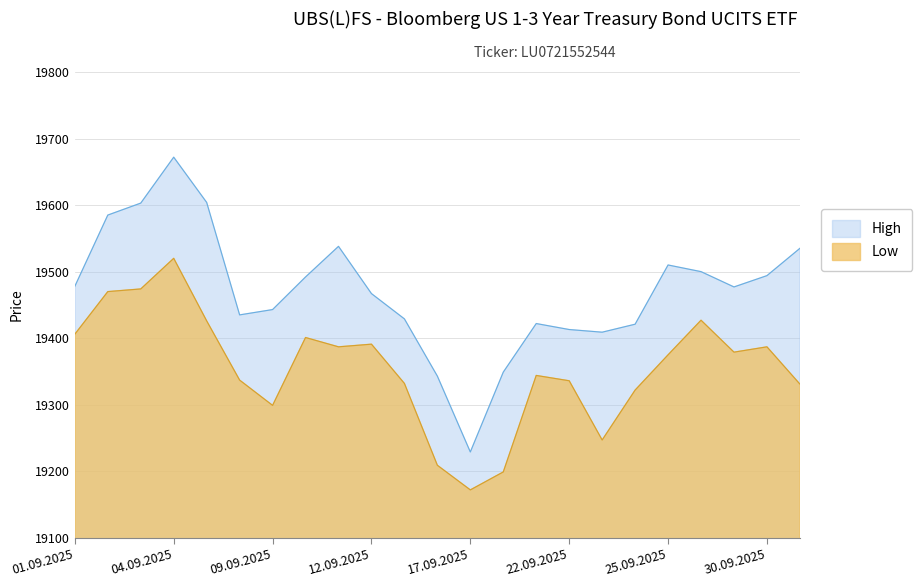

Which has a higher value, 08.09.2025 or 10.09.2025?

10.09.2025